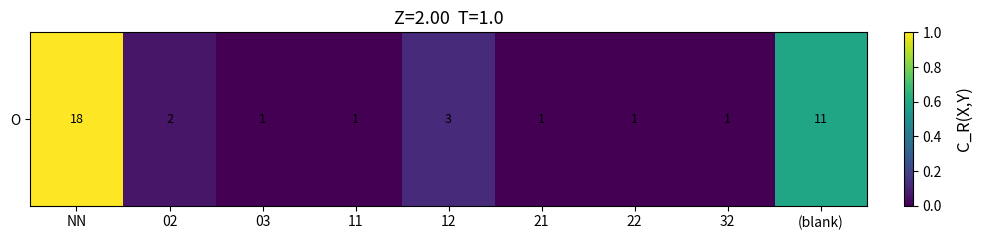

Where is the data nearest to the value 0?

03